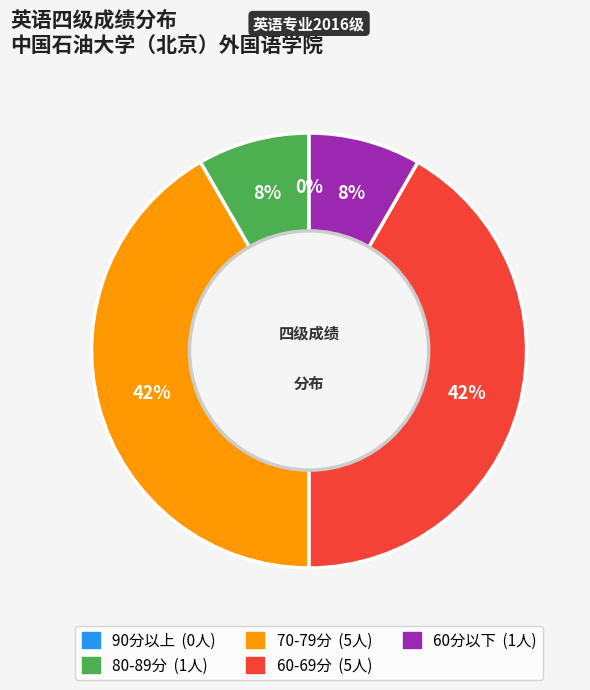

Is there any slice that represents more than half of the pie?

No